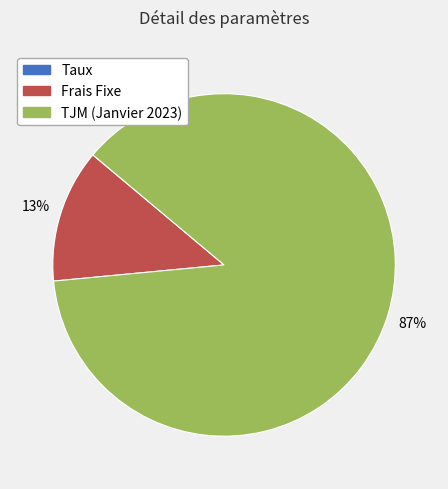

What percentage is the Frais Fixe slice, to the nearest percent?

13%